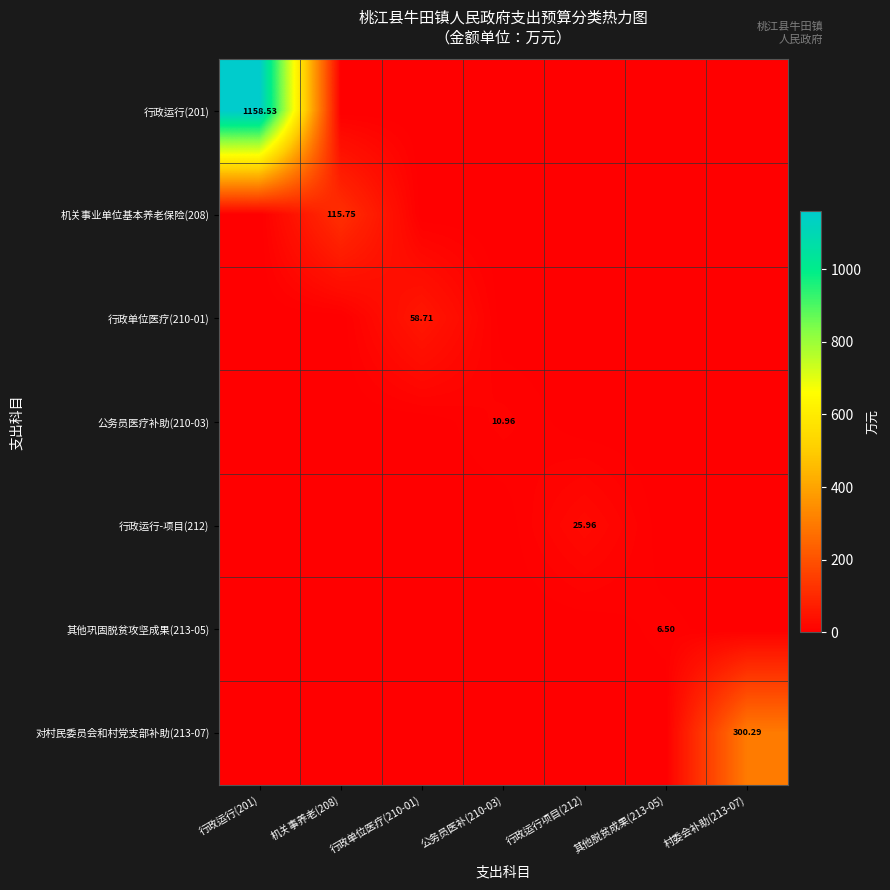

What is the sum of all 对村民委员会和村党支部补助(213-07) values?

300.3